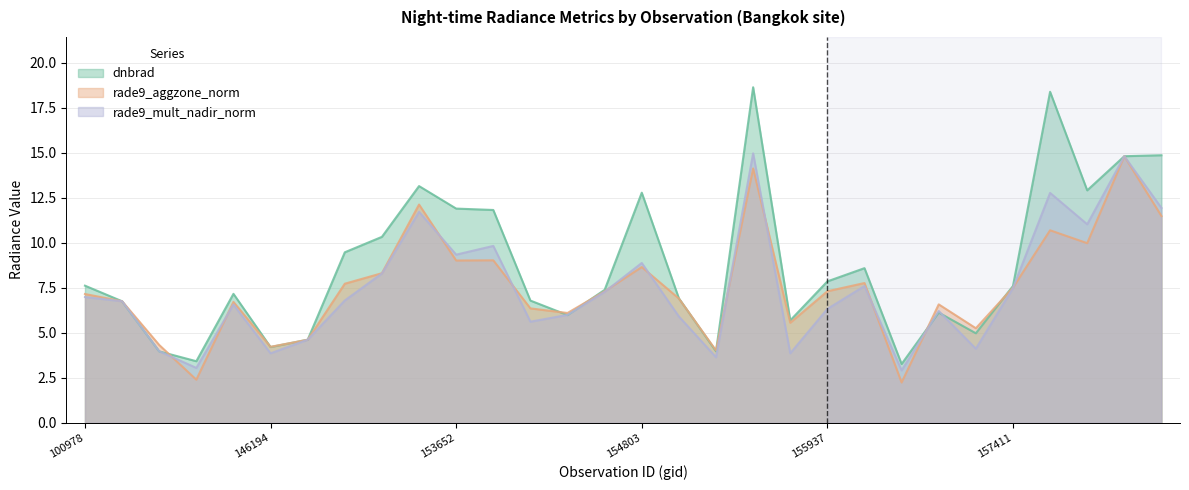

What is the value of the rade9_mult_nadir_norm point at the 30th from the left?

11.9